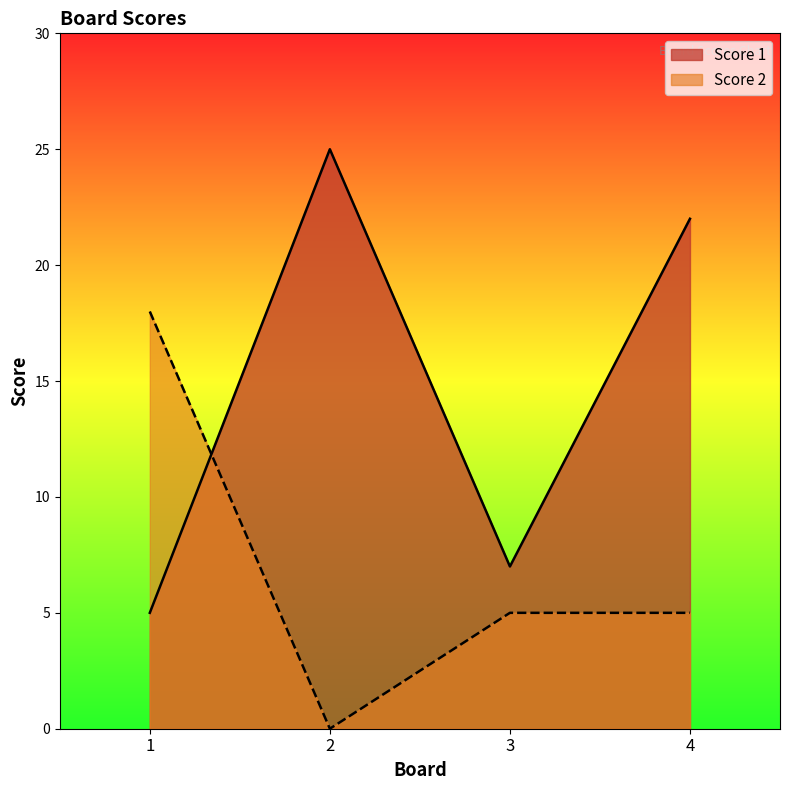

In Score 2, how many points are lower than both neighbors (excluding endpoints)?

1